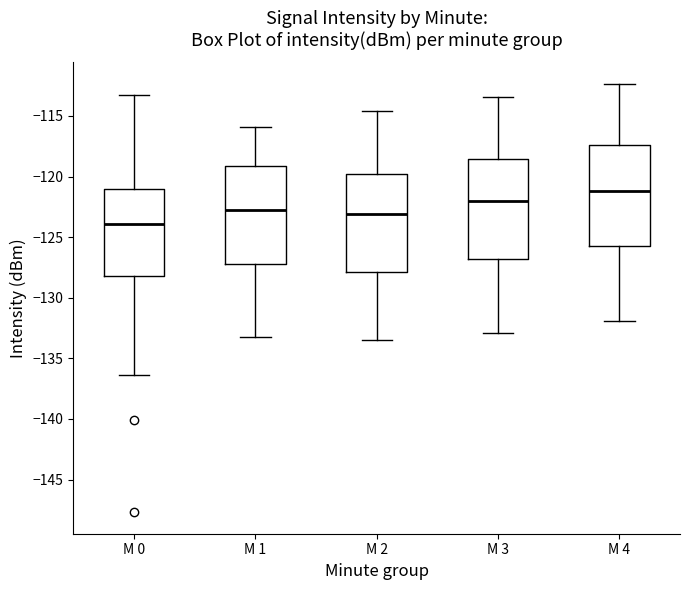

Where does the upper whisker of the box for M 3 end on the y-axis? The values are not printed on the chart, so give them approximately, as read against the axis.

-113.5